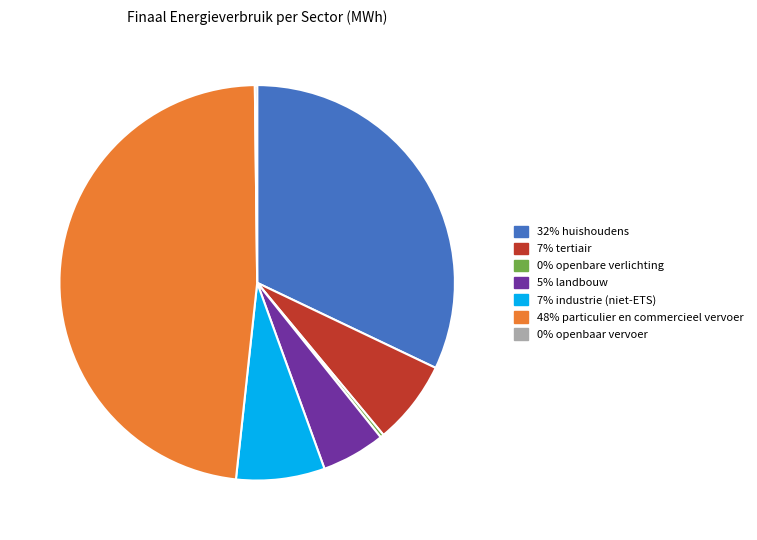

Is there any slice that represents more than half of the pie?

No